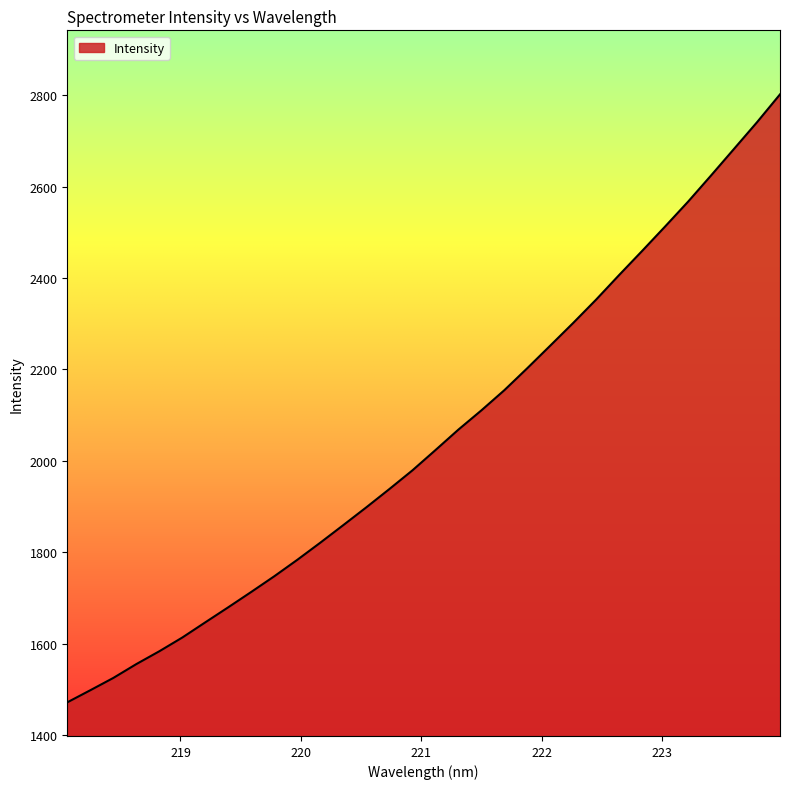

How many lines are shown in the chart?

1